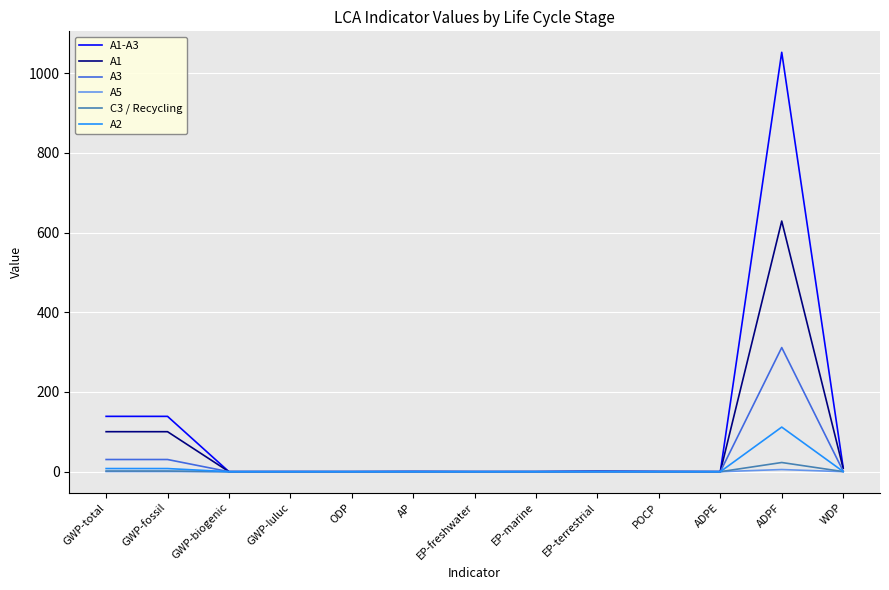

What position from the right is EP-terrestrial?

5